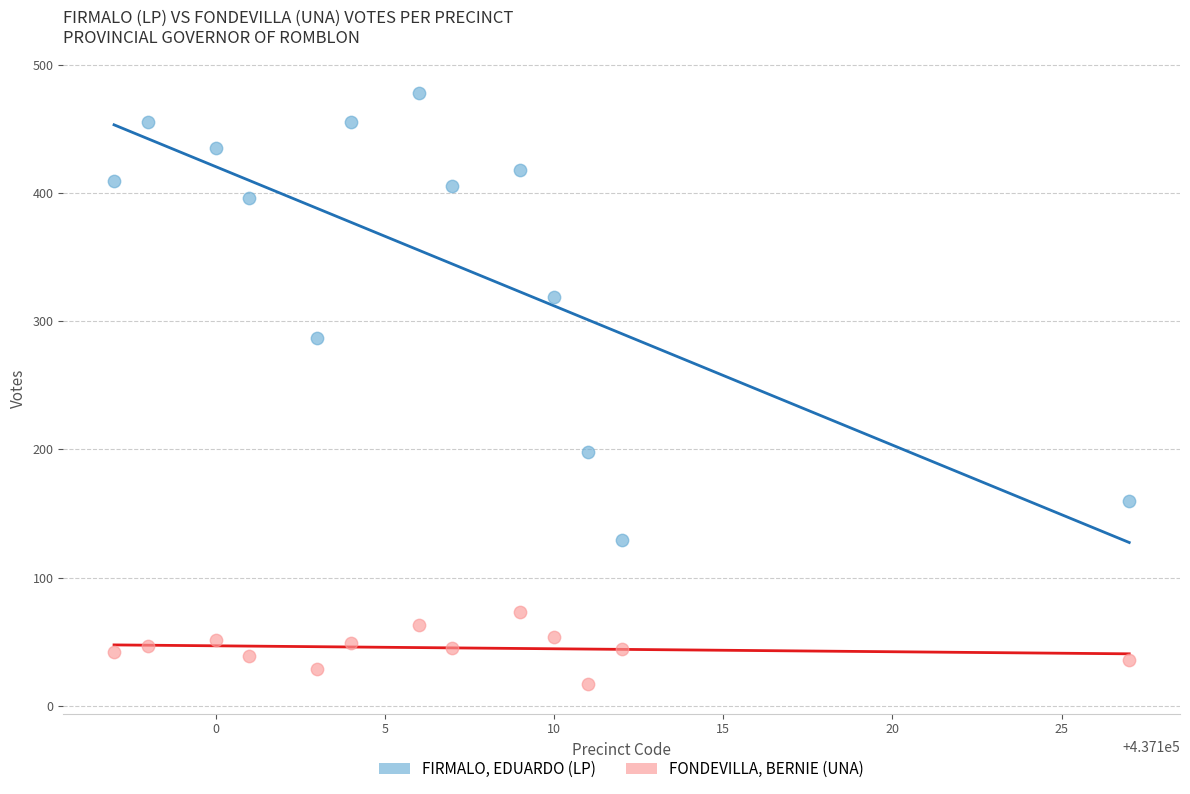

Which series contains the lowest Y value?

FONDEVILLA, BERNIE (UNA)